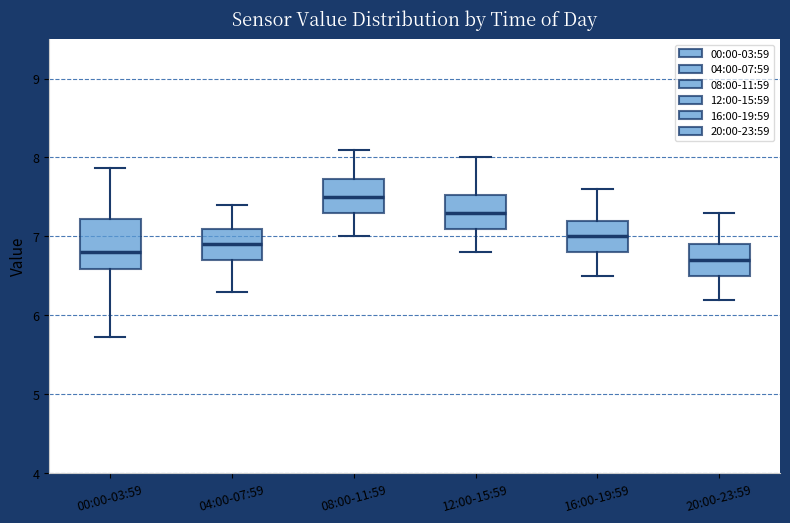

Reading left to right, read every box against the y-axis: the position of its median line, the range the box covers, and the ends of its whiskers. The values are not printed on the chart, so give them approximately, as read against the axis.

00:00-03:59: median 6.8, box 6.6 to 7.2, whiskers 5.7 to 7.9
04:00-07:59: median 6.9, box 6.7 to 7.1, whiskers 6.3 to 7.4
08:00-11:59: median 7.5, box 7.3 to 7.7, whiskers 7.0 to 8.1
12:00-15:59: median 7.3, box 7.1 to 7.5, whiskers 6.8 to 8.0
16:00-19:59: median 7.0, box 6.8 to 7.2, whiskers 6.5 to 7.6
20:00-23:59: median 6.7, box 6.5 to 6.9, whiskers 6.2 to 7.3